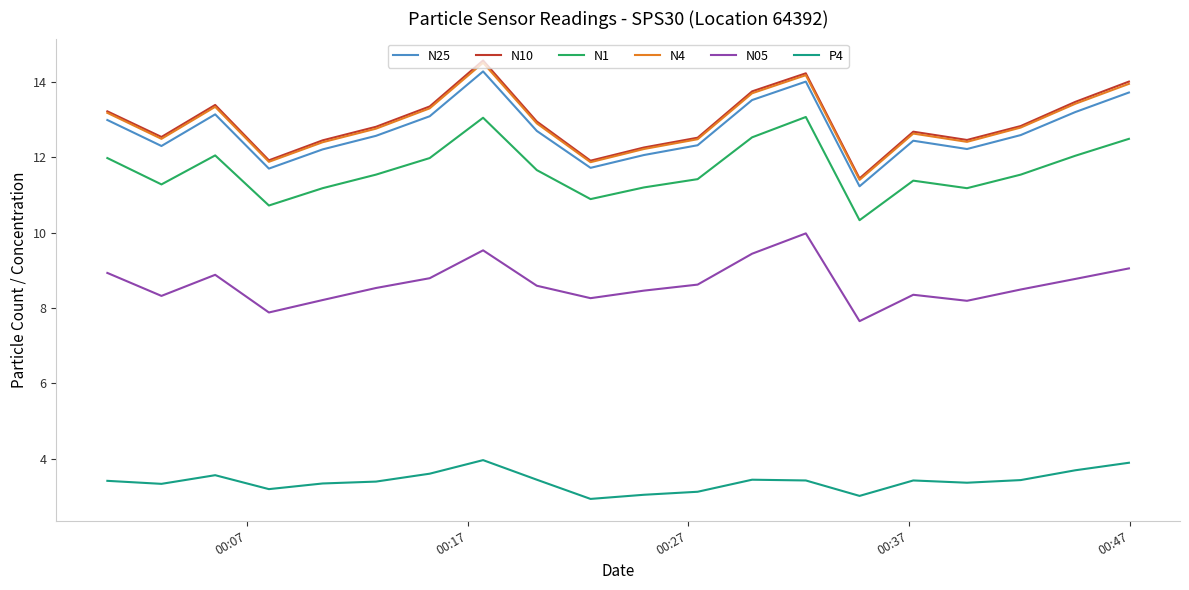

True or false: N1 and N4 intersect in this chart.

False